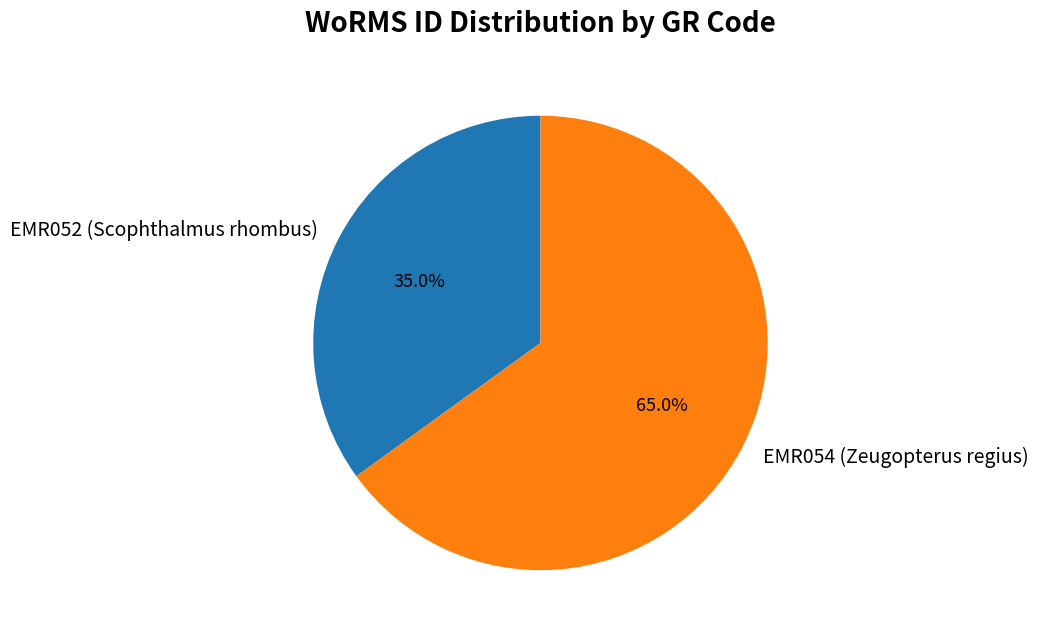

What percentage is the EMR054 (Zeugopterus regius) slice, to the nearest percent?

65%